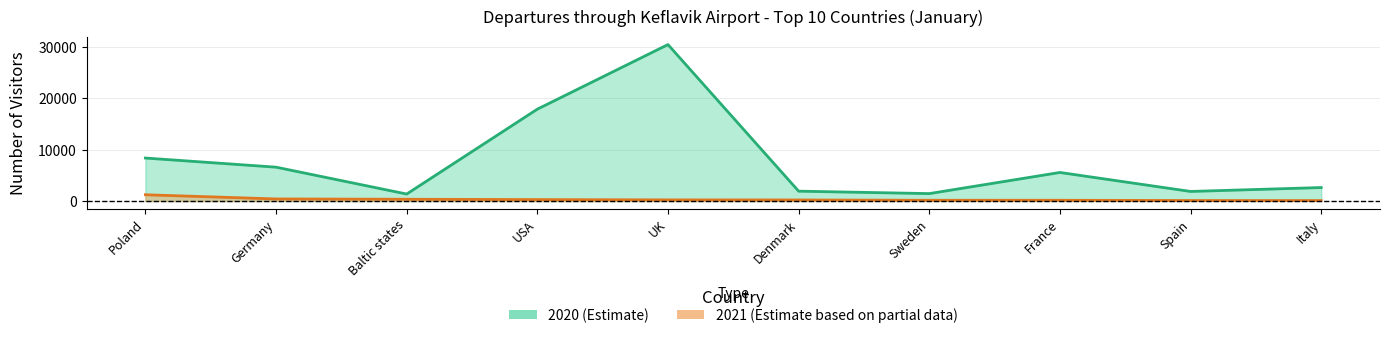

The value of 2021 at Spain is 70. True or false?

False